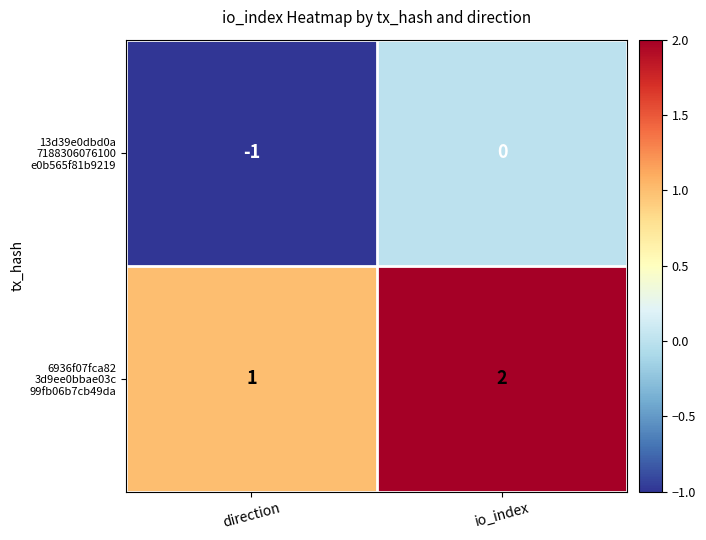

At which category is the sum across all series the highest?

io_index